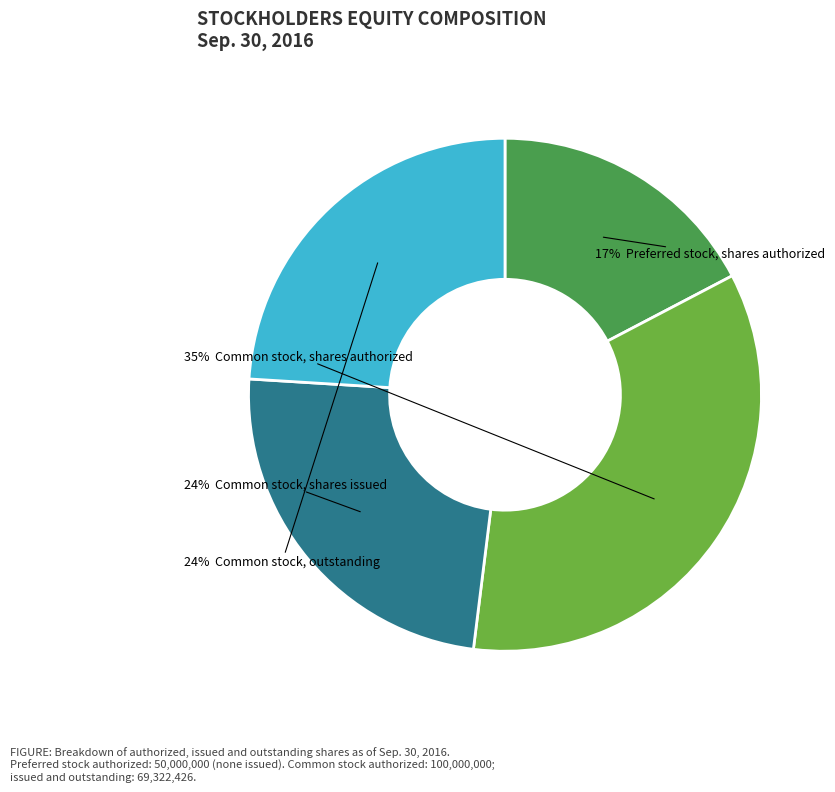

Does any single category account for the majority?

No